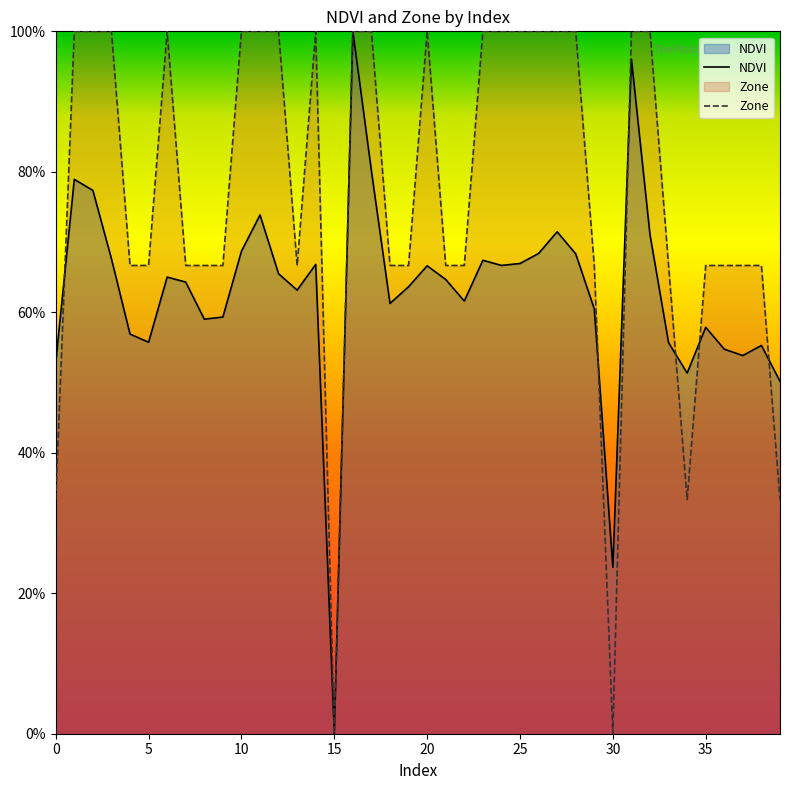

True or false: NDVI has a value of 0.9 at 20.

False